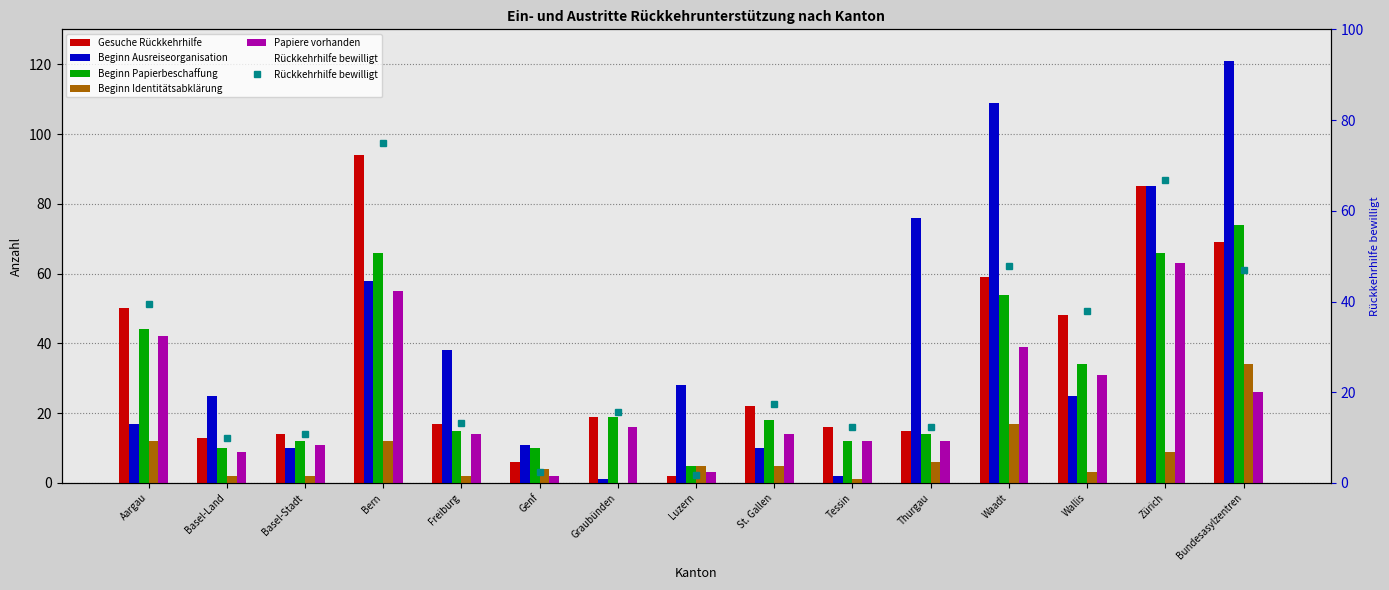

Reading left to right, list all the values displayed in this chart.

Gesuche Rückkehrhilfe: 50.0	13.0	14.0	94.0	17.0	6.0	19.0	2.0	22.0	16.0	15.0	59.0	48.0	85.0	69.0
Beginn Ausreiseorganisation: 17.0	25.0	10.0	58.0	38.0	11.0	1.0	28.0	10.0	2.0	76.0	109.0	25.0	85.0	121.0
Beginn Papierbeschaffung: 44.0	10.0	12.0	66.0	15.0	10.0	19.0	5.0	18.0	12.0	14.0	54.0	34.0	66.0	74.0
Beginn Identitätsabklärung: 12.0	2.0	2.0	12.0	2.0	4.0	0.0	5.0	5.0	1.0	6.0	17.0	3.0	9.0	34.0
Papiere vorhanden: 42.0	9.0	11.0	55.0	14.0	2.0	16.0	3.0	14.0	12.0	12.0	39.0	31.0	63.0	26.0
Rückkehrhilfe bewilligt: 39.6	9.9	10.7	75.0	13.2	2.5	15.7	1.6	17.3	12.4	12.4	47.8	37.9	66.8	47.0